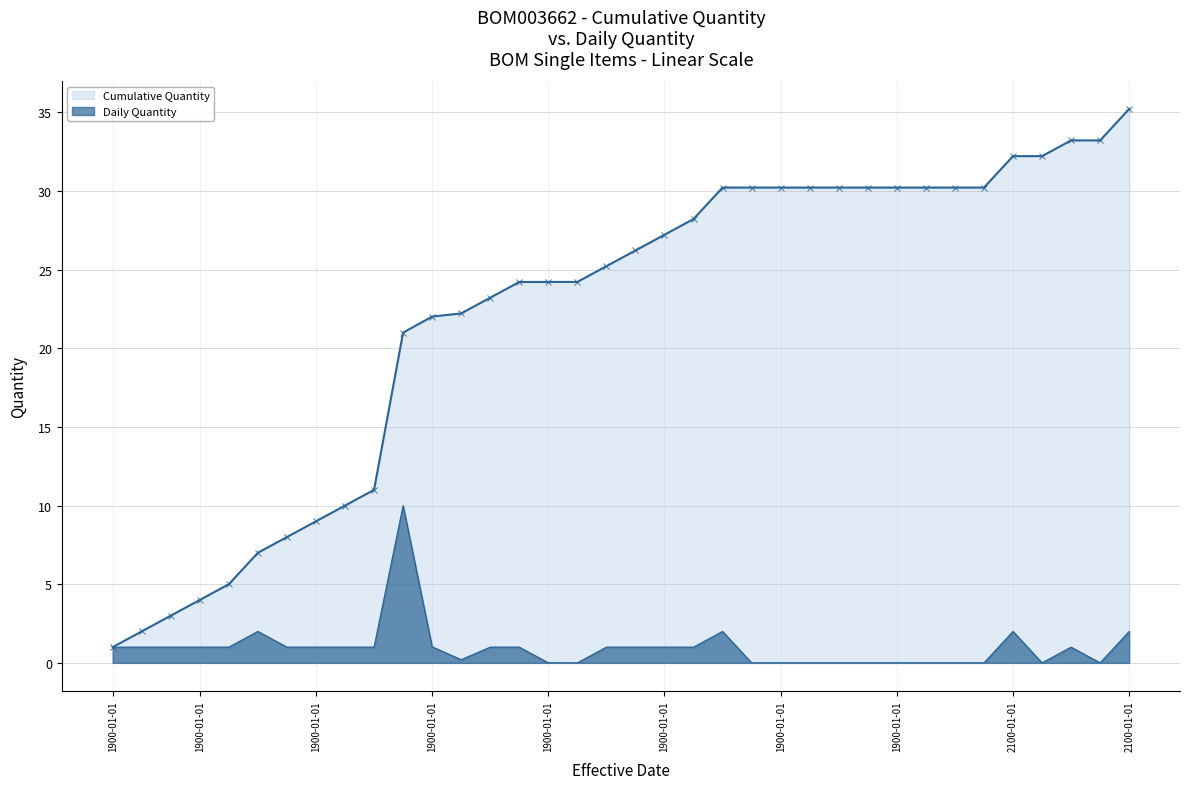

What is the maximum value for Daily Quantity?

10.0